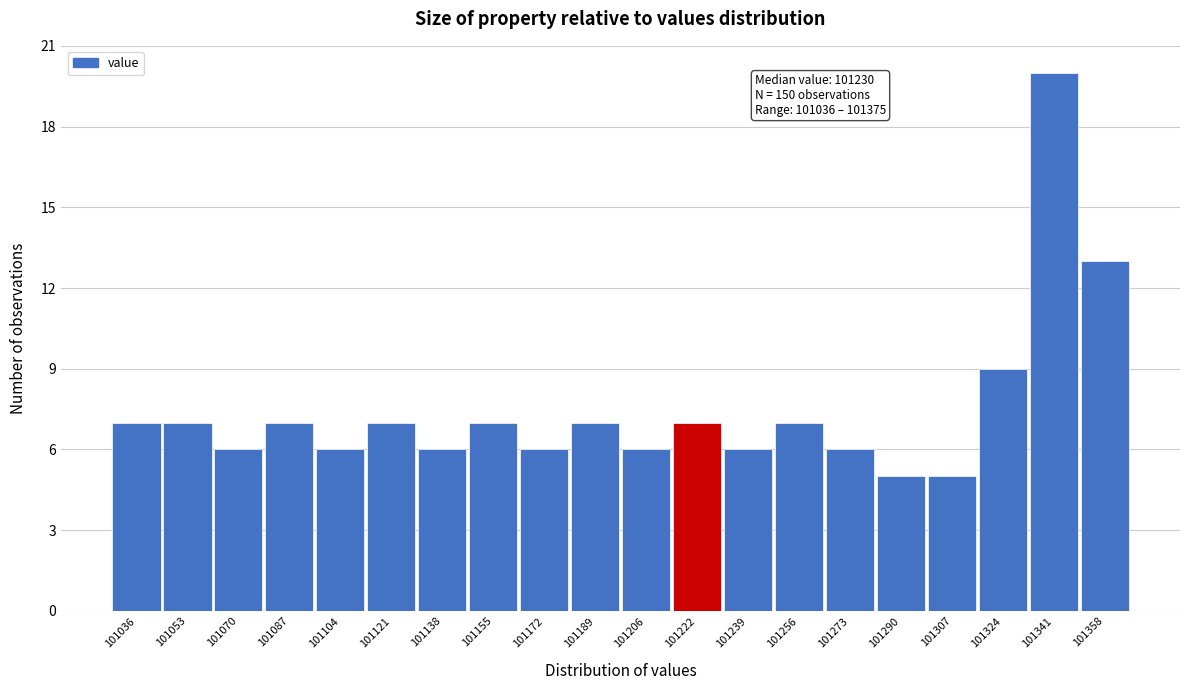

Reading left to right, list all the values displayed in this chart.

7	7	6	7	6	7	6	7	6	7	6	7	6	7	6	5	5	9	20	13